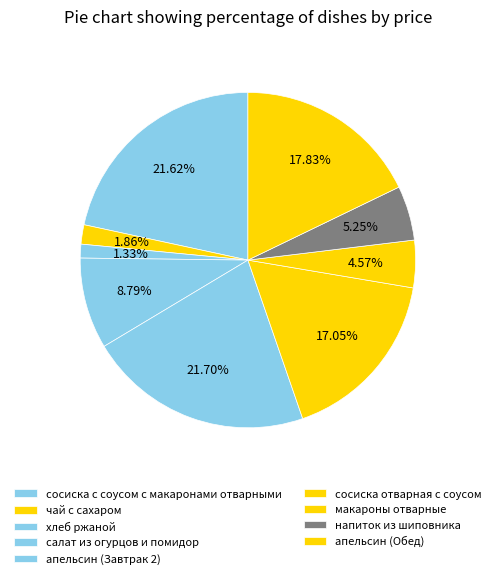

Count the number of slices in the pie.

9